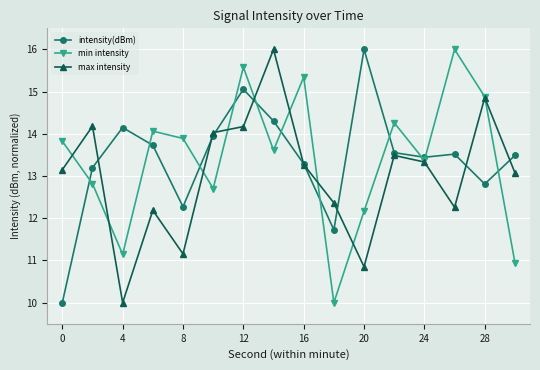

What is the sum of all max intensity values?

208.4